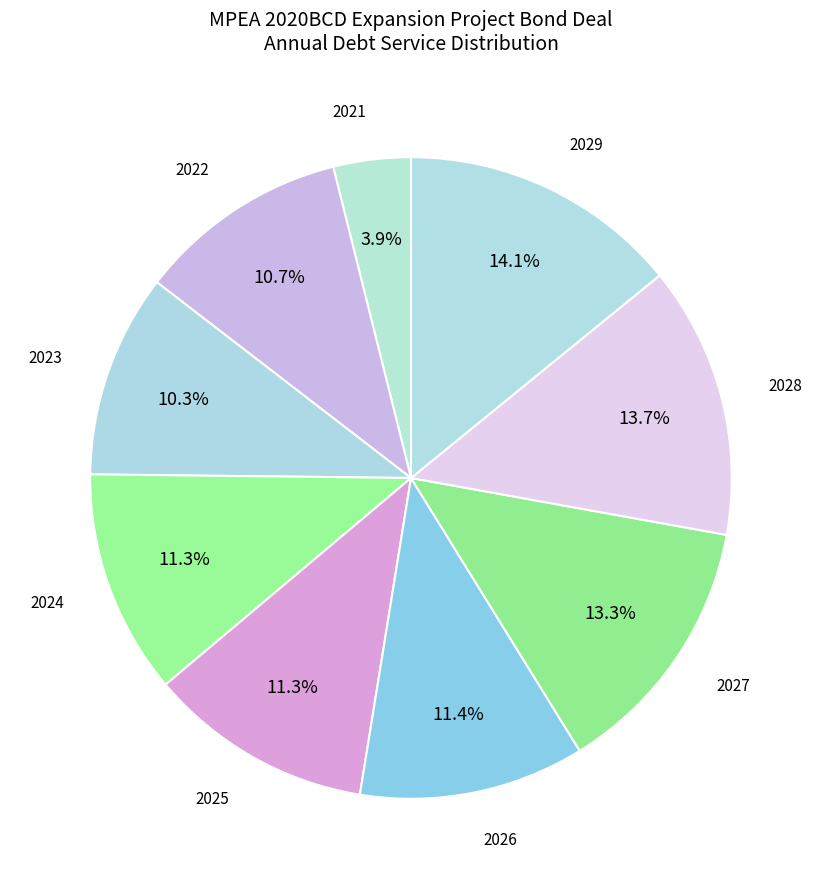

Count the number of slices in the pie.

9